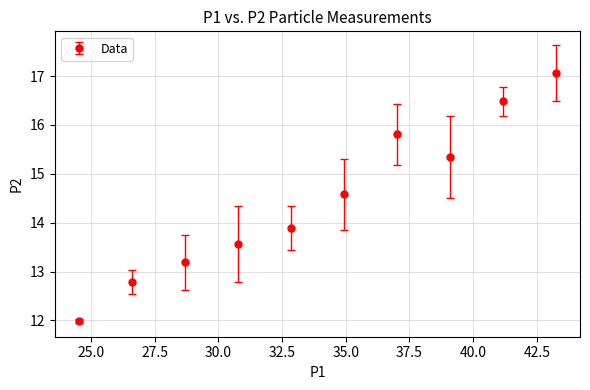

What is the value of the 10th point from the left?

17.1